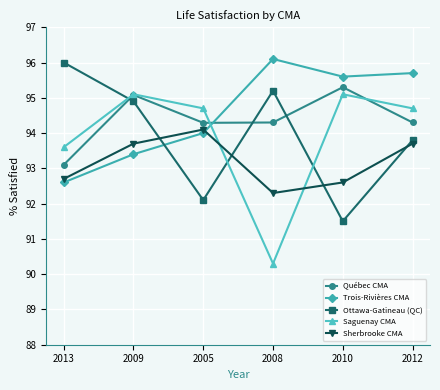

Which series has the widest spread of values?

Saguenay CMA